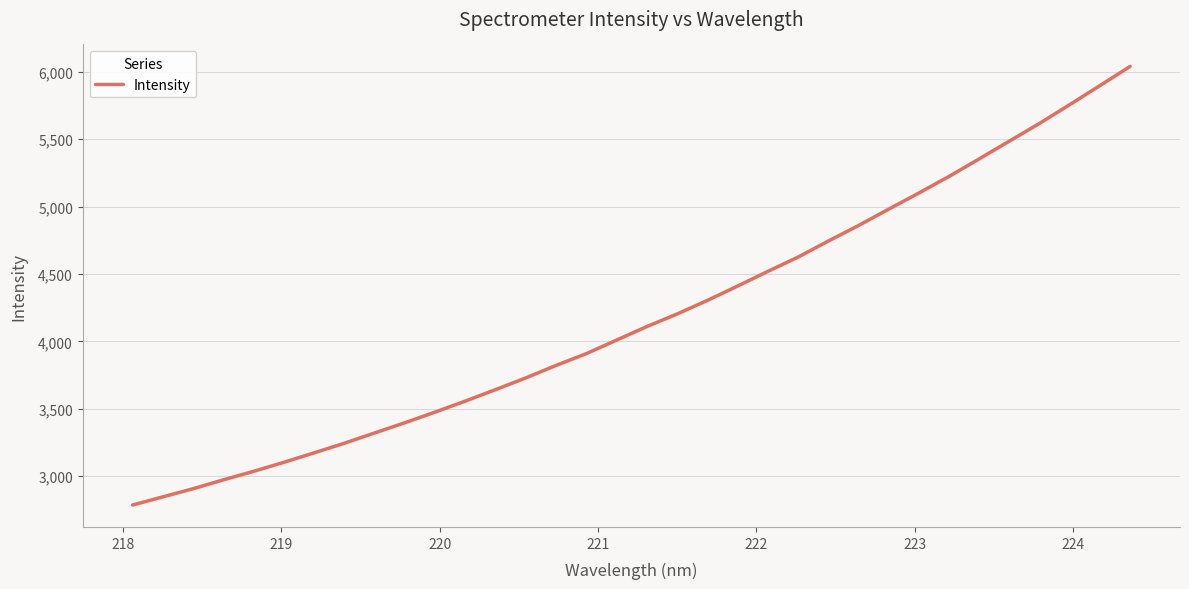

What is the smallest value displayed?

2784.7